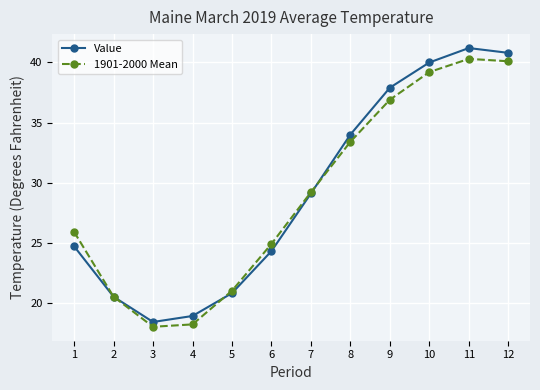

Which series has the largest range (max minus min)?

Value